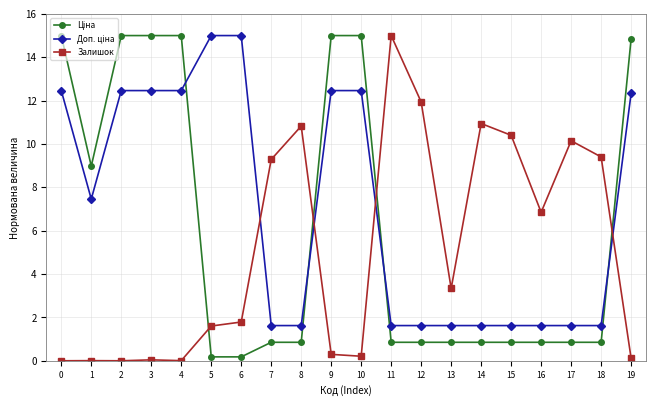

What is the average value of the Залишок series?

5.1